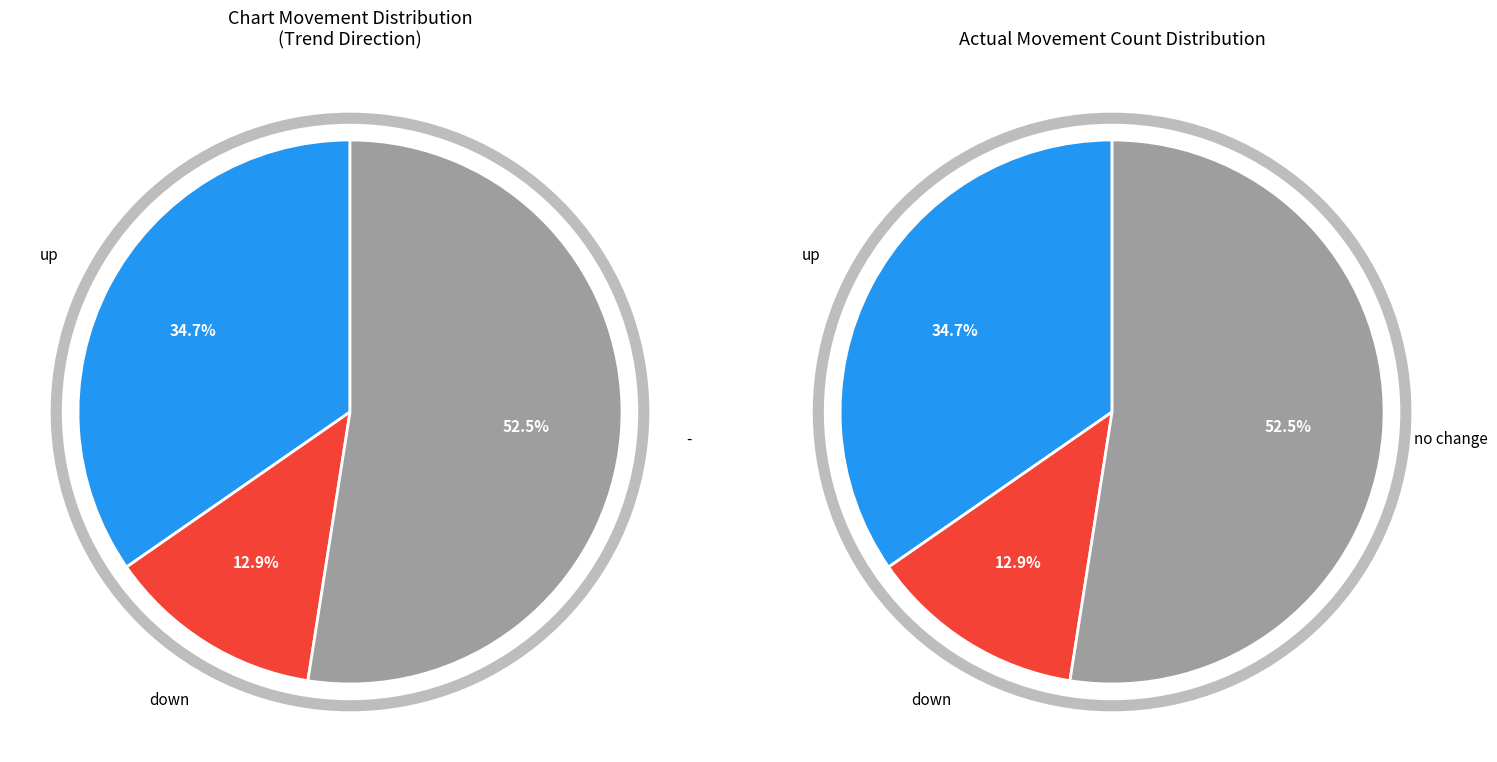

How many slices are in this pie chart?

3